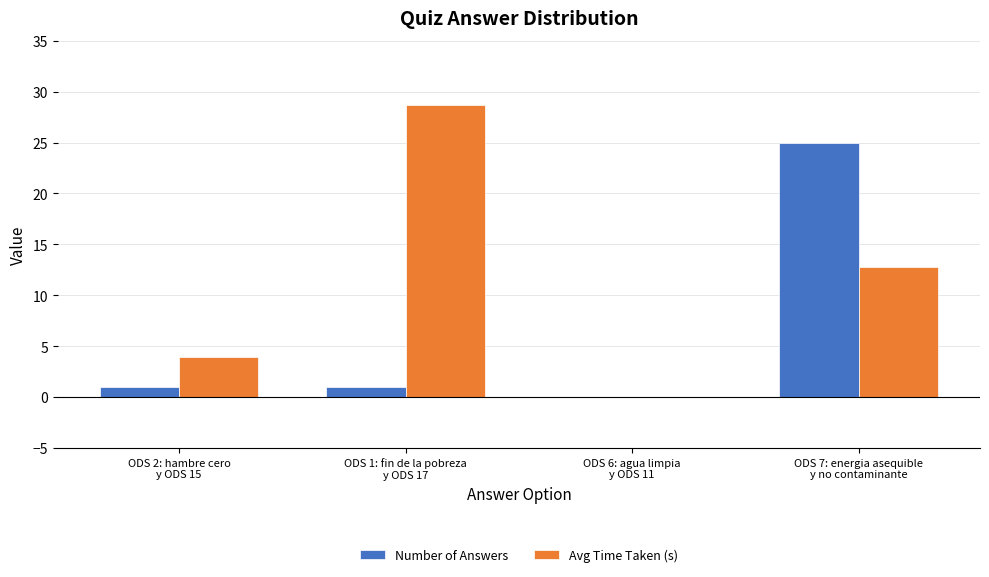

What is the sum of all Avg Time Taken (s) values?

45.3